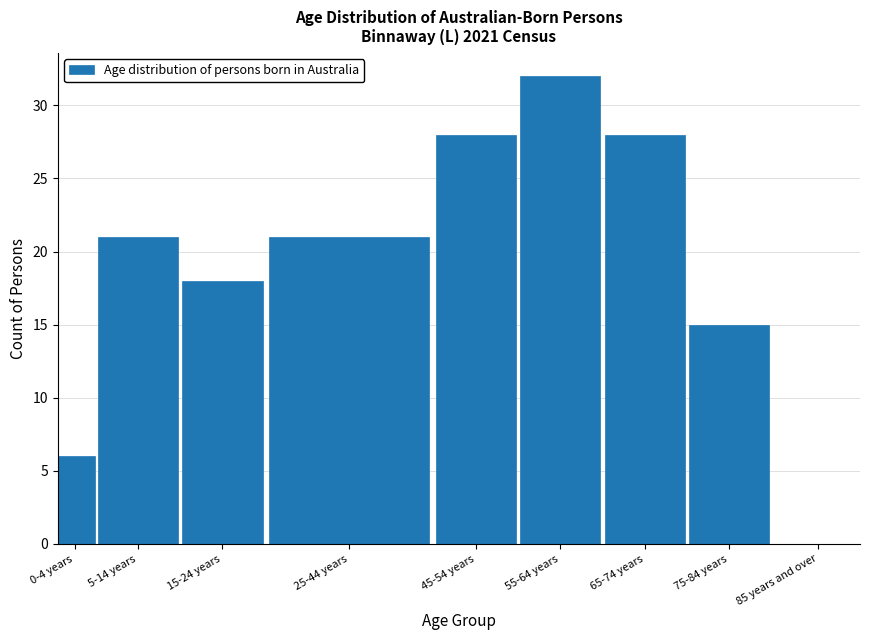

Reading left to right, what are all the values shown in this chart?

0-4 years=6	5-14 years=21	15-24 years=18	25-44 years=21	45-54 years=28	55-64 years=32	65-74 years=28	75-84 years=15	85 years and over=0